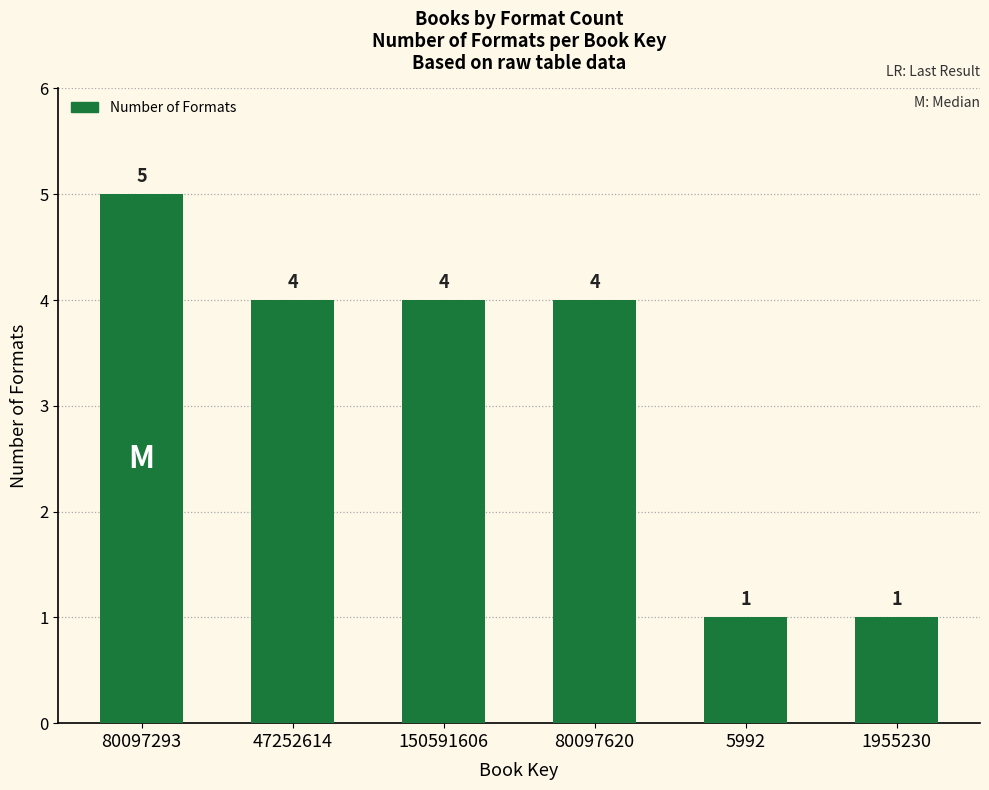

What is the value of the 2nd bar from the left?

4